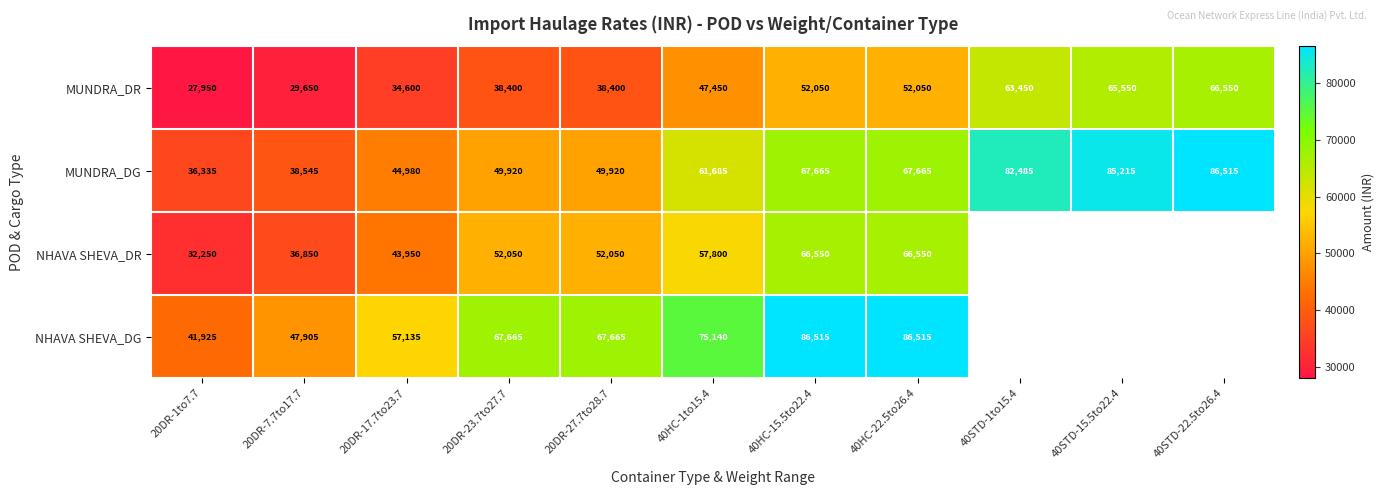

Between 40HC-22.5to26.4 and 40HC-1to15.4, which is larger?

40HC-22.5to26.4